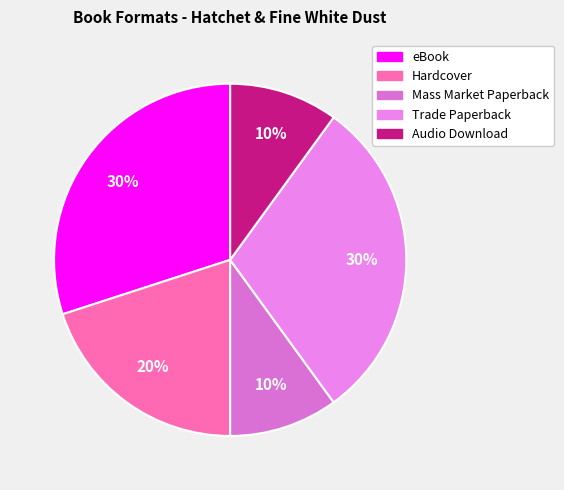

Is the sum of Mass Market Paperback and Trade Paperback greater than half?

No